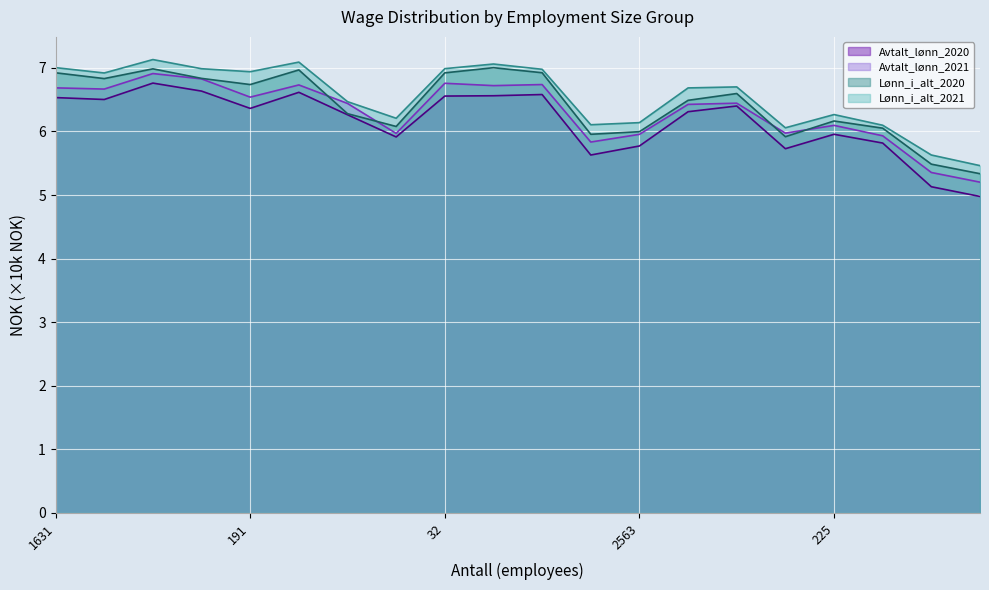

Which series has the widest spread of values?

Avtalt_lønn_2020 (line)